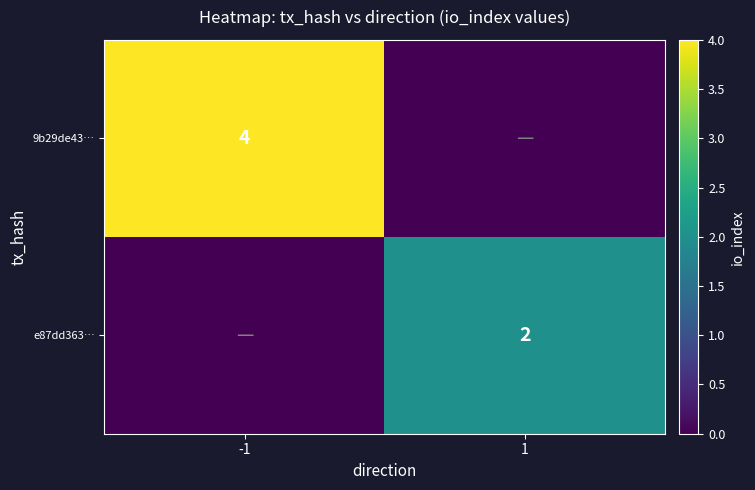

The value of 9b29de43… at -1 is 4. True or false?

True